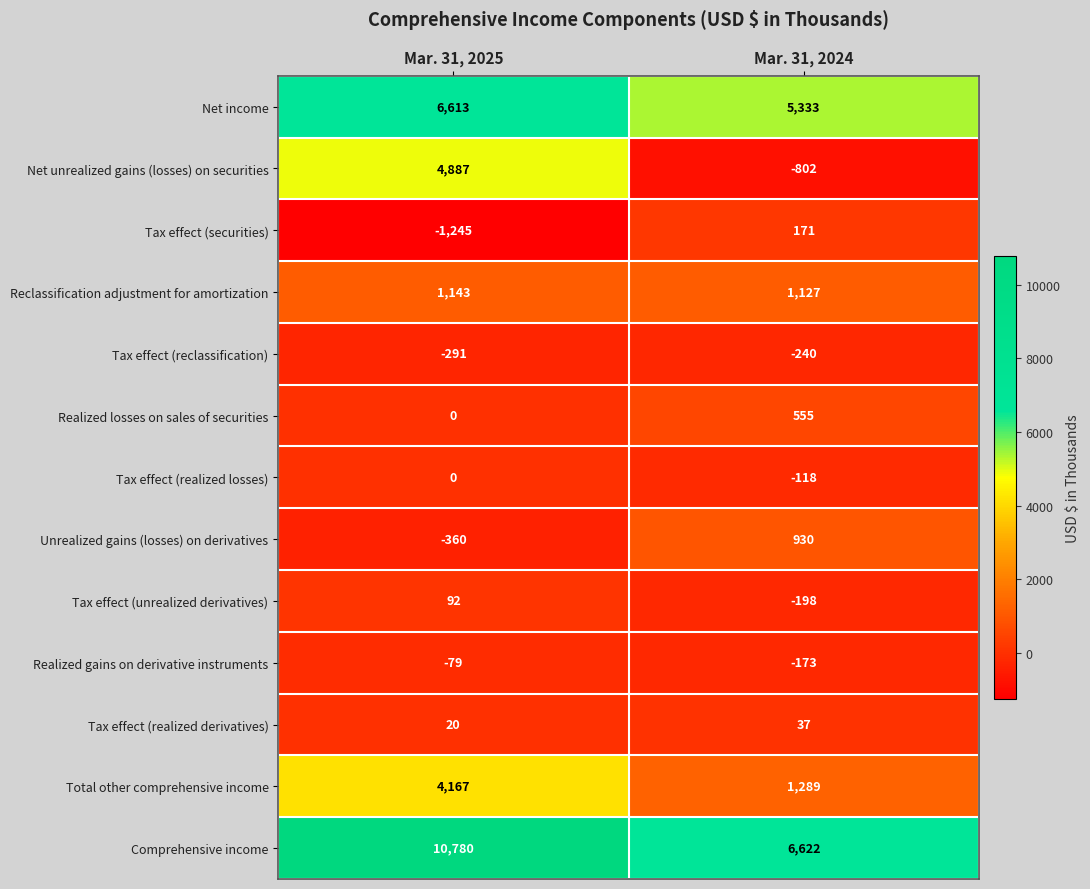

Between Mar. 31, 2025 and Mar. 31, 2024, which series saw the biggest shift?

Net unrealized gains (losses) on securities